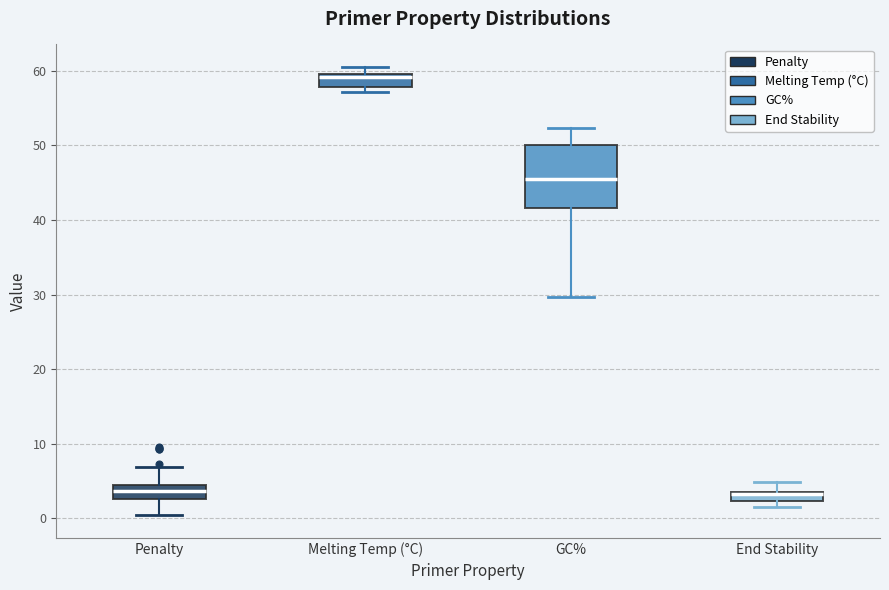

Where does the median line of the box for End Stability sit on the y-axis? The values are not printed on the chart, so give them approximately, as read against the axis.

3